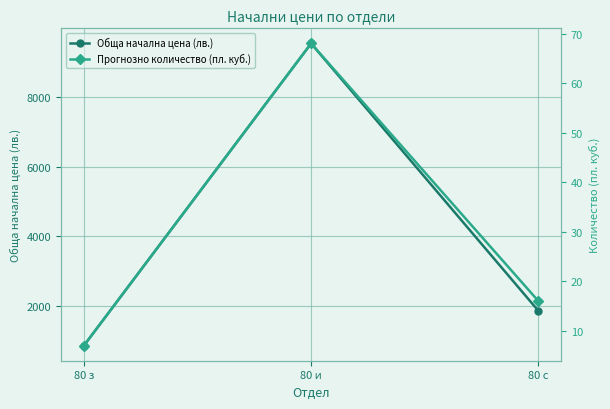

Rank the categories by Обща начална цена (лв.) value from lowest to highest.

80 з, 80 с, 80 и